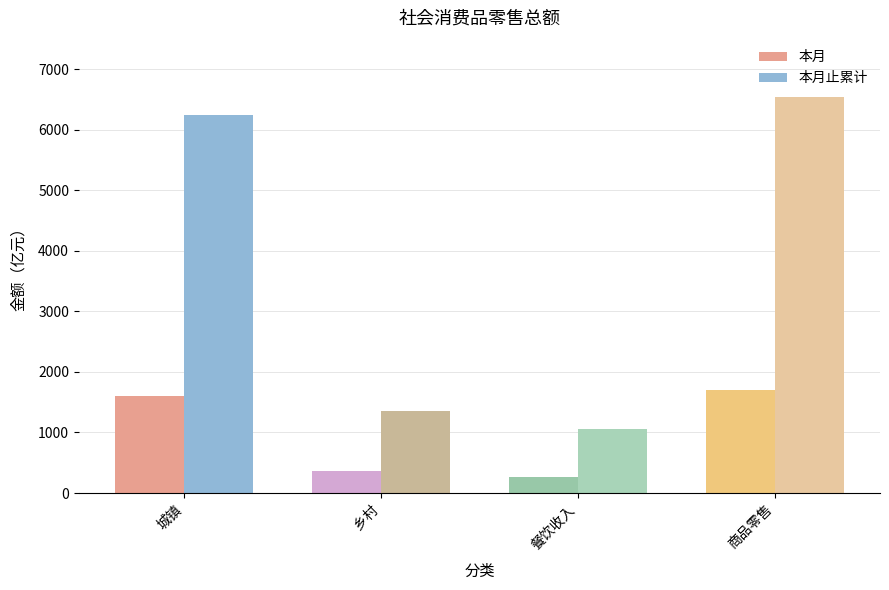

Are the bars grouped side by side (vs. stacked)?

Yes